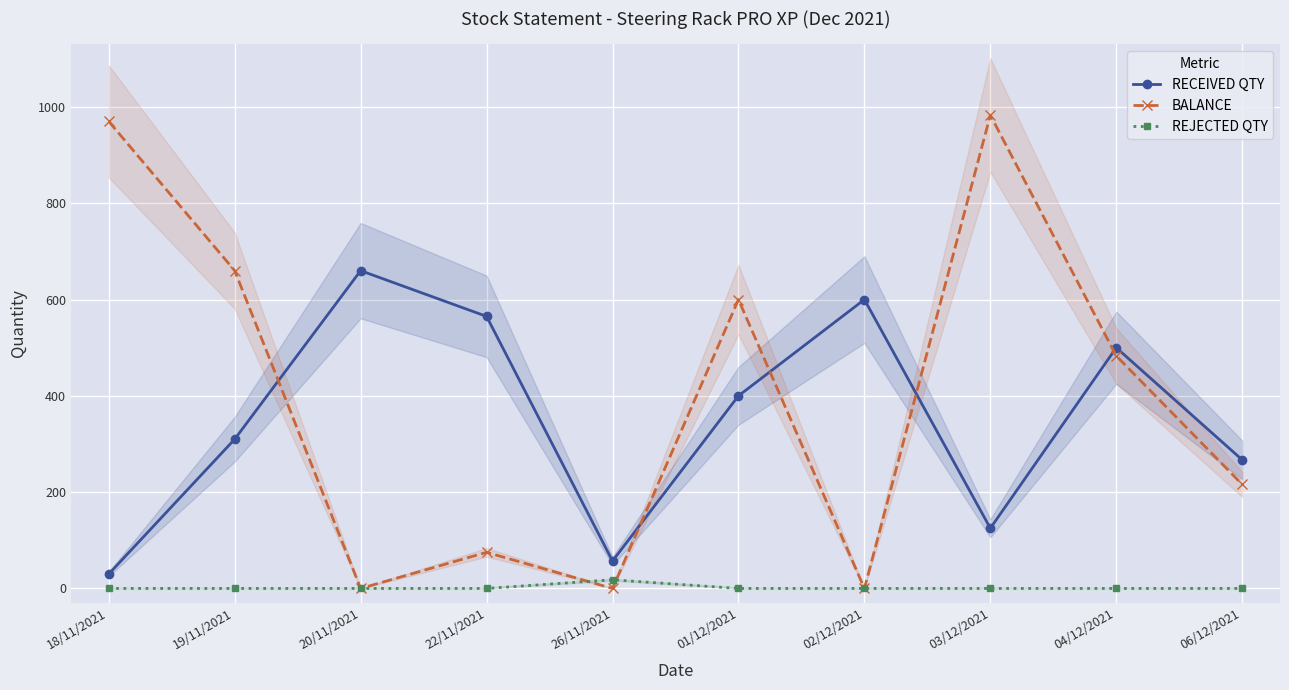

What is the sum of all REJECTED QTY values?

18